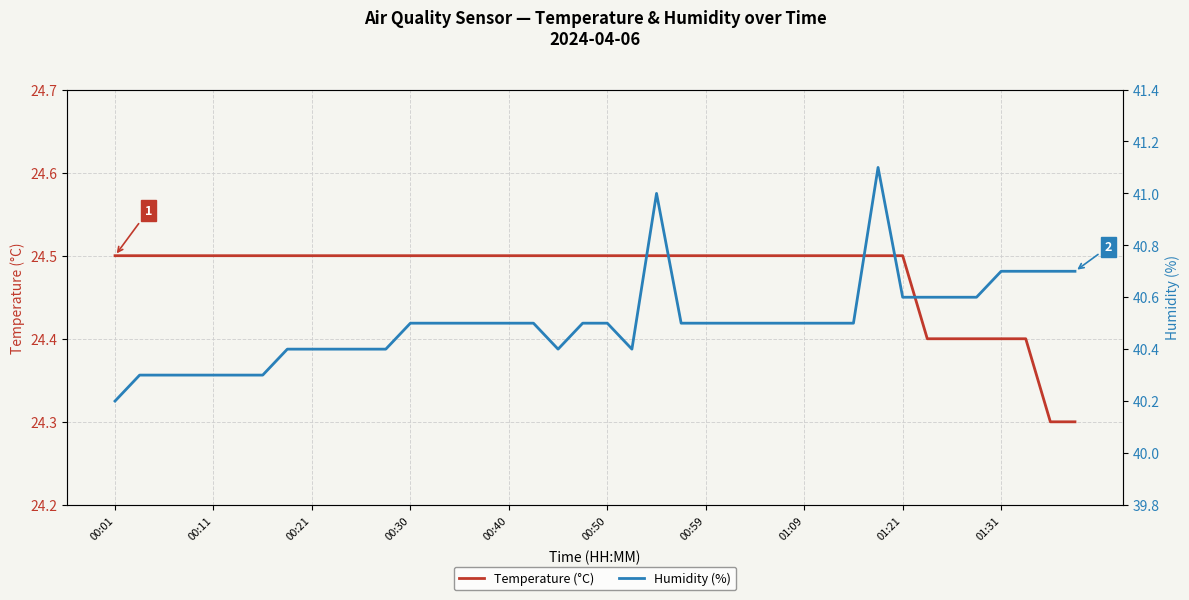

True or false: Temperature (°C) and Humidity (%) intersect in this chart.

False